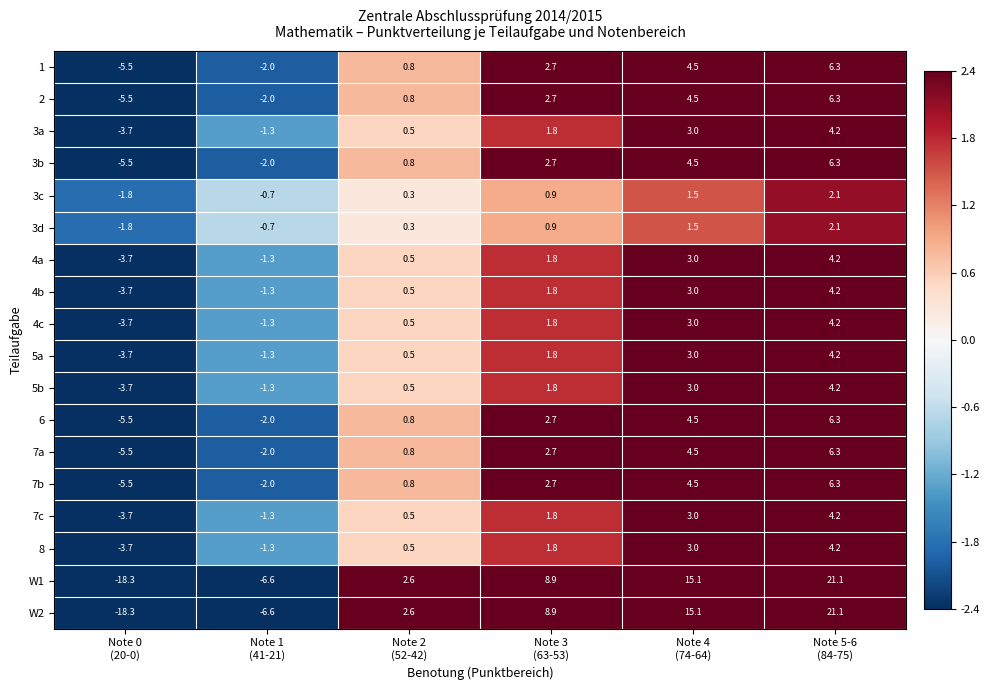

What is the spread (max minus min) of values at Note 3
(63-53)?

8.0